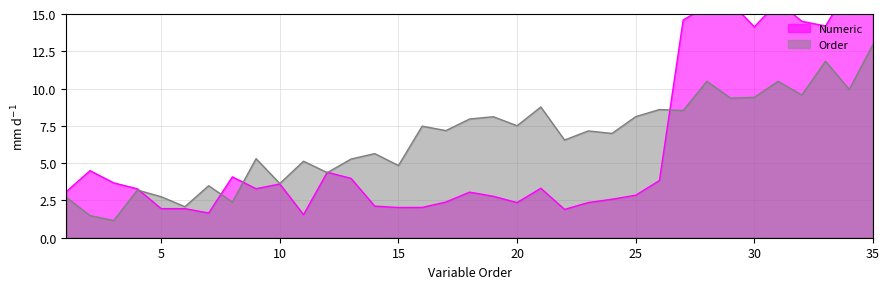

Reading right to left, extract all data points from this chart.

35=16.9	34=16.8	33=14.2	32=14.5	31=15.8	30=14.1	29=15.8	28=15.5	27=14.6	26=3.8	25=2.8	24=2.6	23=2.4	22=1.9	21=3.3	20=2.4	19=2.8	18=3.1	17=2.4	16=2.0	15=2.0	14=2.1	13=4.0	12=4.4	11=1.5	10=3.6	9=3.3	8=4.1	7=1.7	6=1.9	5=1.9	4=3.3	3=3.7	2=4.5	1=3.1